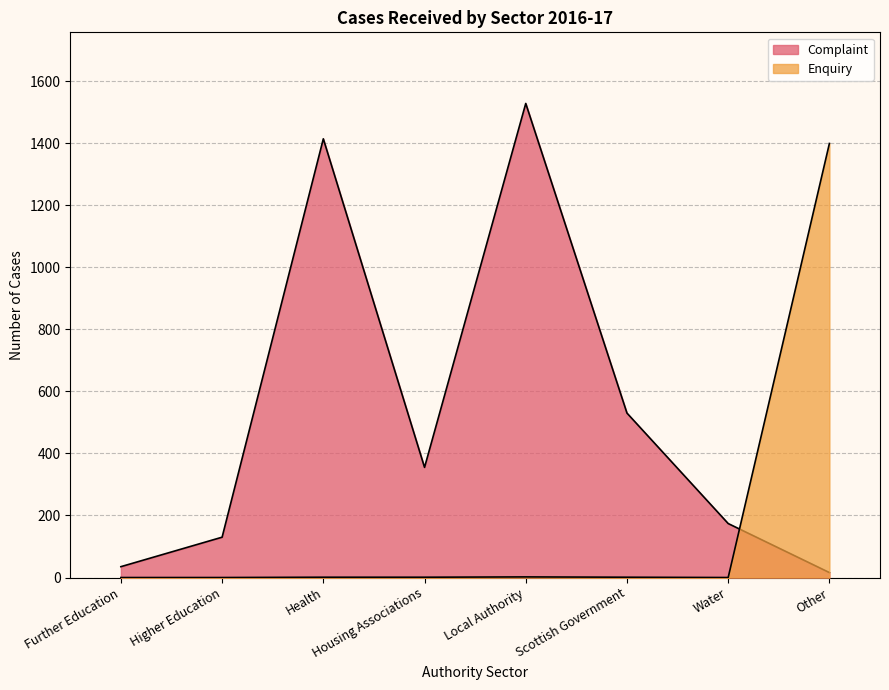

At which label does Complaint first exceed 355?

Health